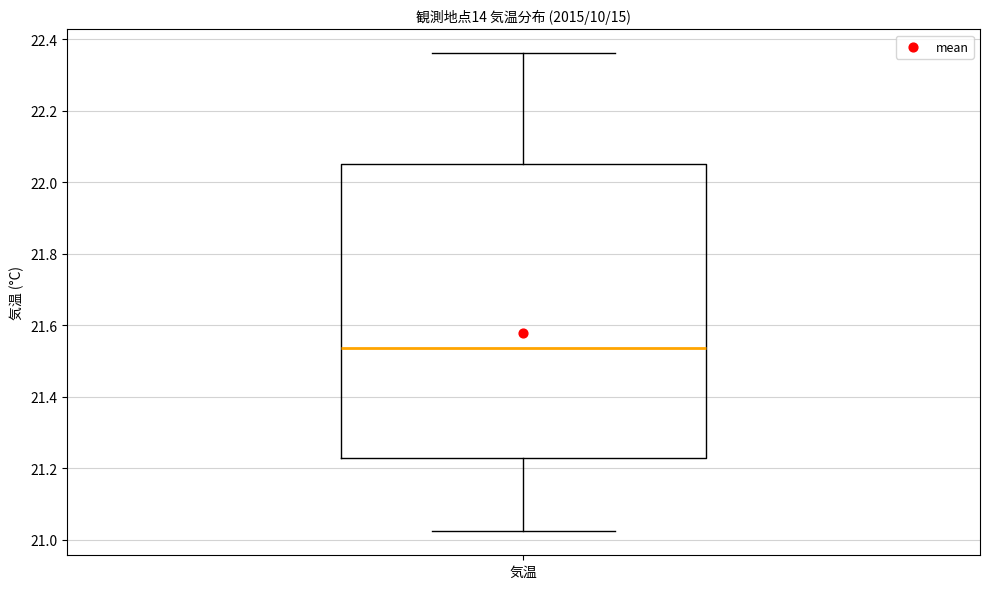

Transcribe this box plot: give where the median line is, the range the box spans, and where the two whiskers end, as read against the y-axis. The values are not printed on the chart, so give them approximately, as read against the axis.

median 21.54, box 21.22 to 22.06, whiskers 21.02 to 22.36